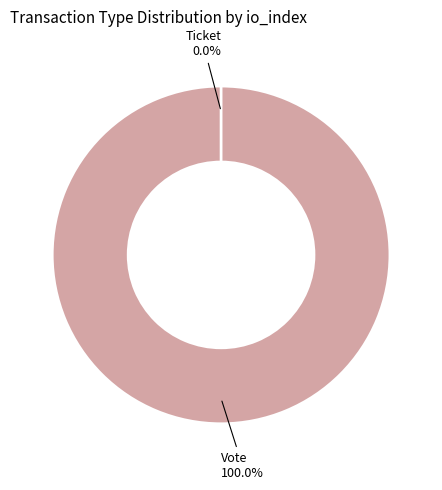

What is the largest slice in the pie chart?

Vote